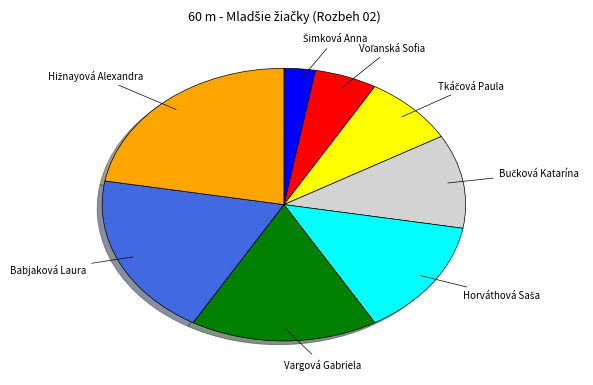

Is it true that Vargová Gabriela is 17% of the pie?

True